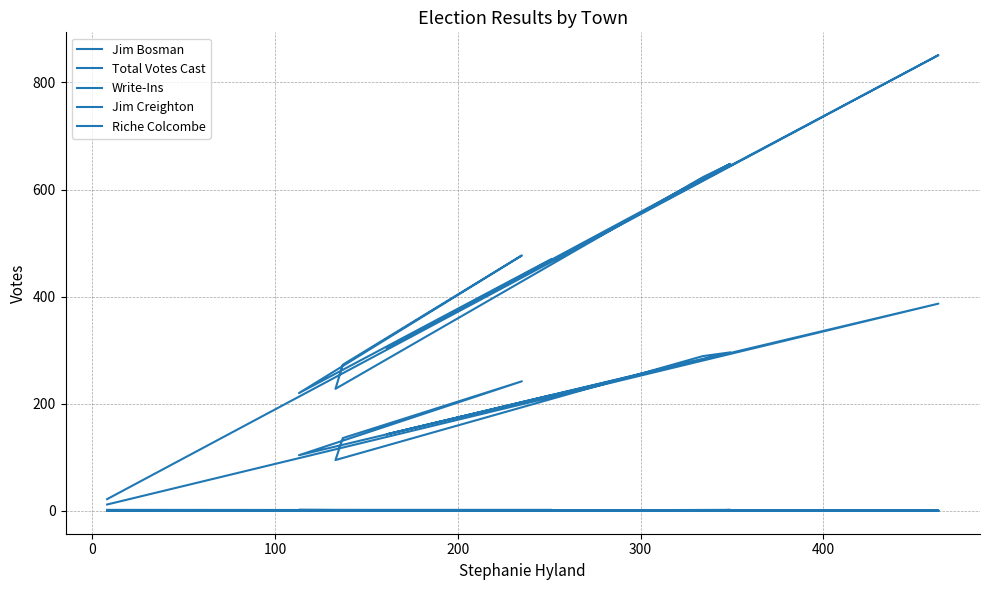

How many interior local valleys does the Write-Ins series have?

1